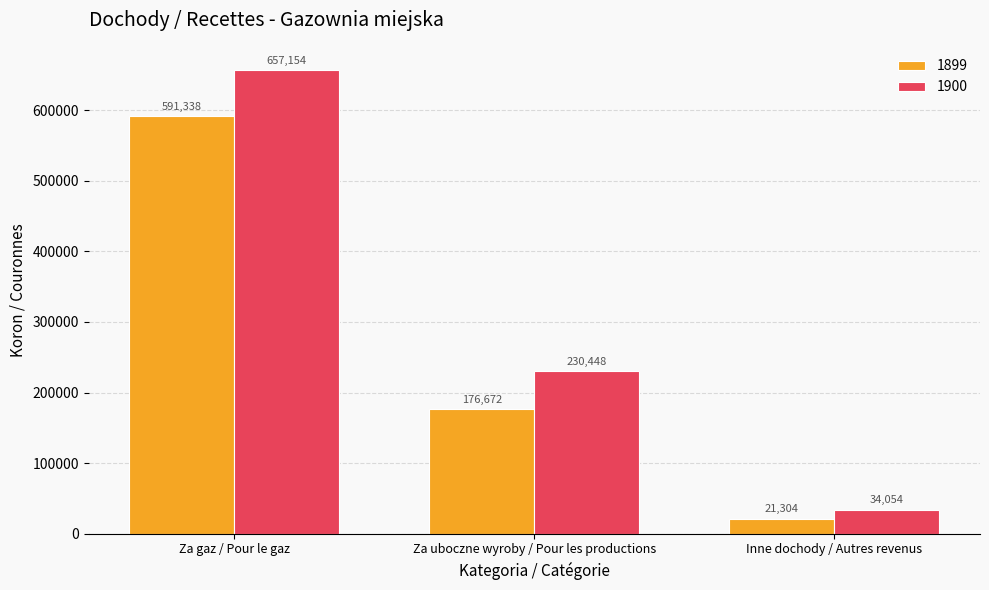

Which category has the highest value in the 1900 series?

Za gaz / Pour le gaz